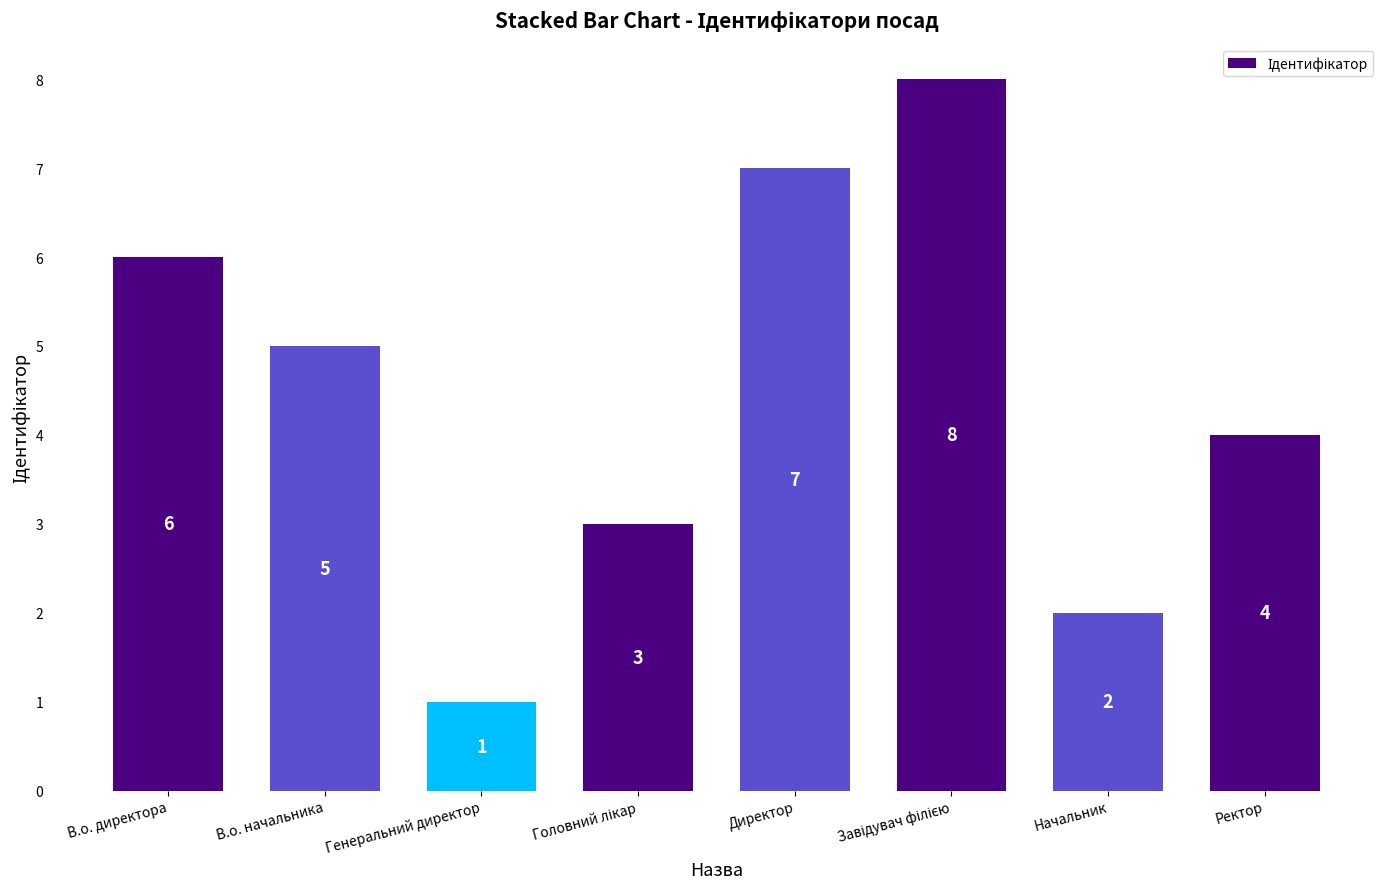

At which label does the data first exceed 5?

В.о. директора